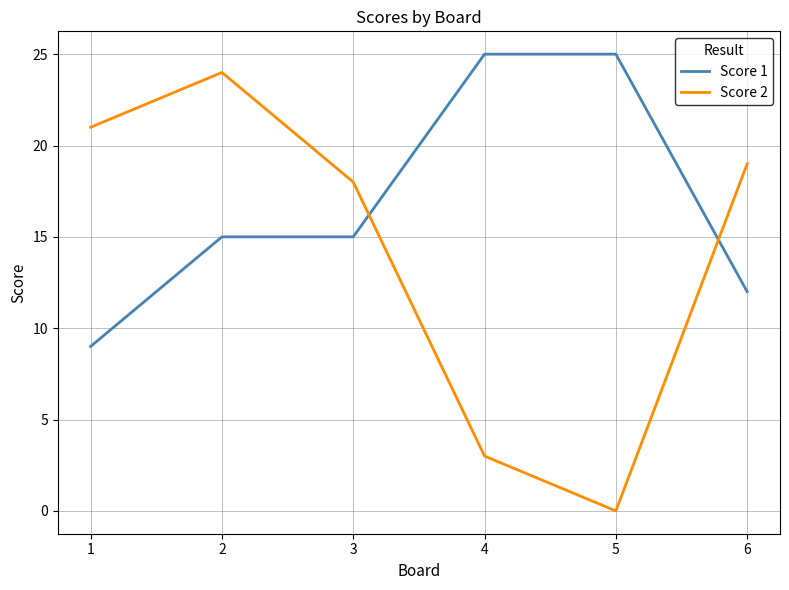

What are all the series names shown in the legend?

Score 1, Score 2